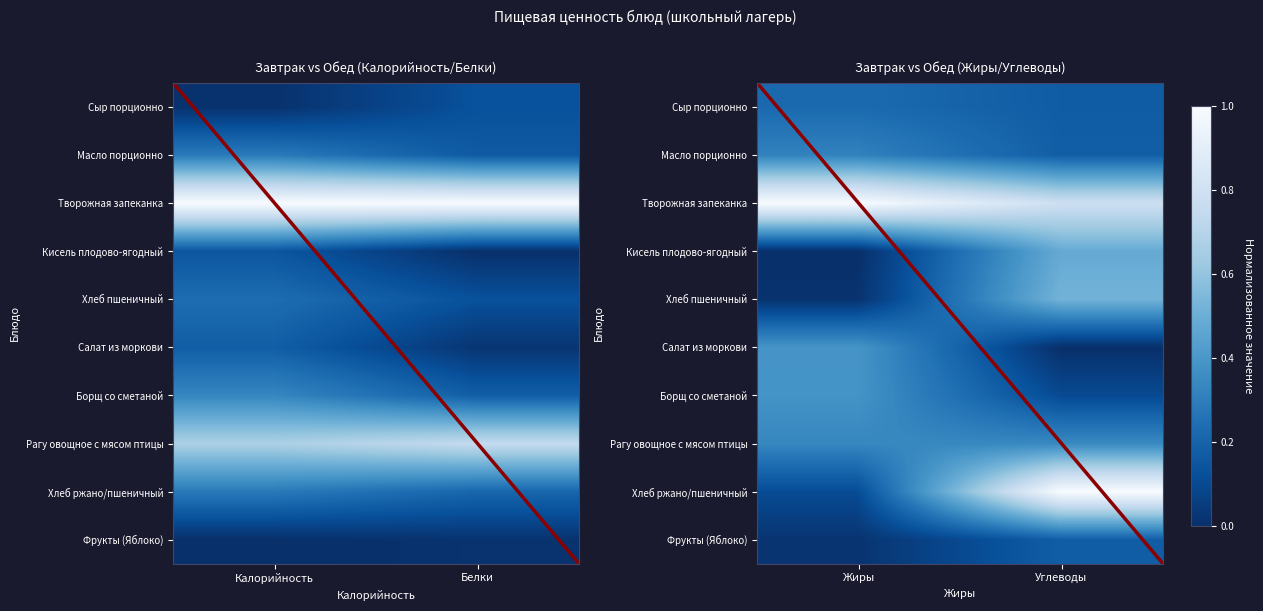

How many distinct data groups are displayed?

10